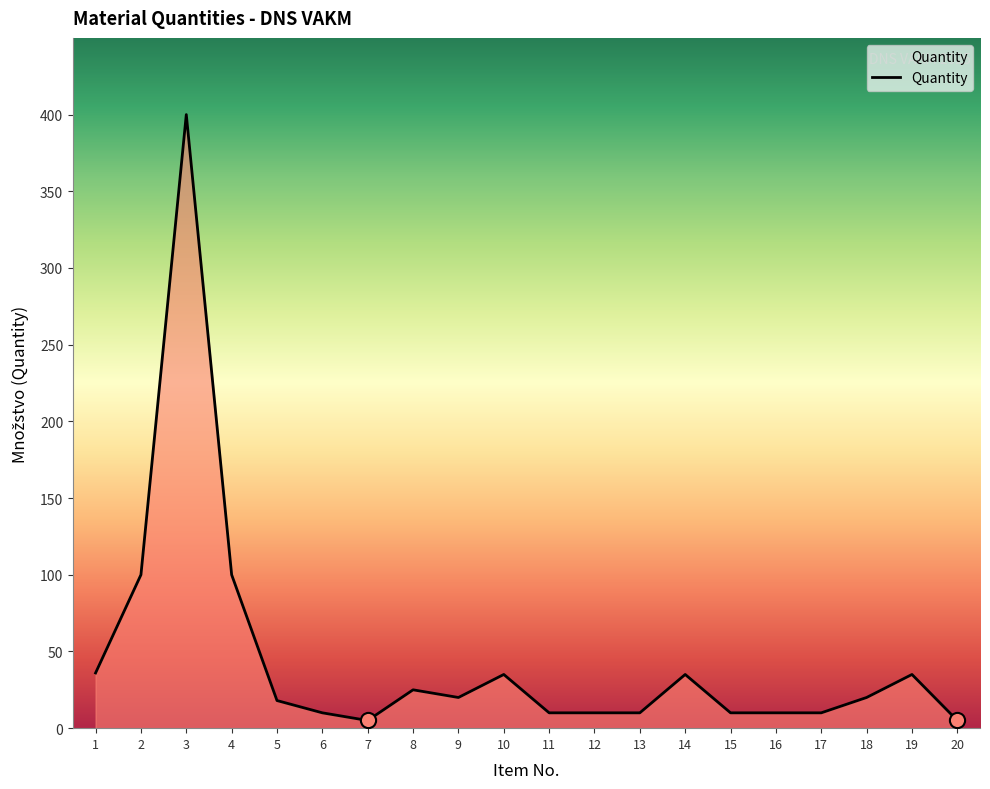

What is the change in value from 5 to 20?

-13